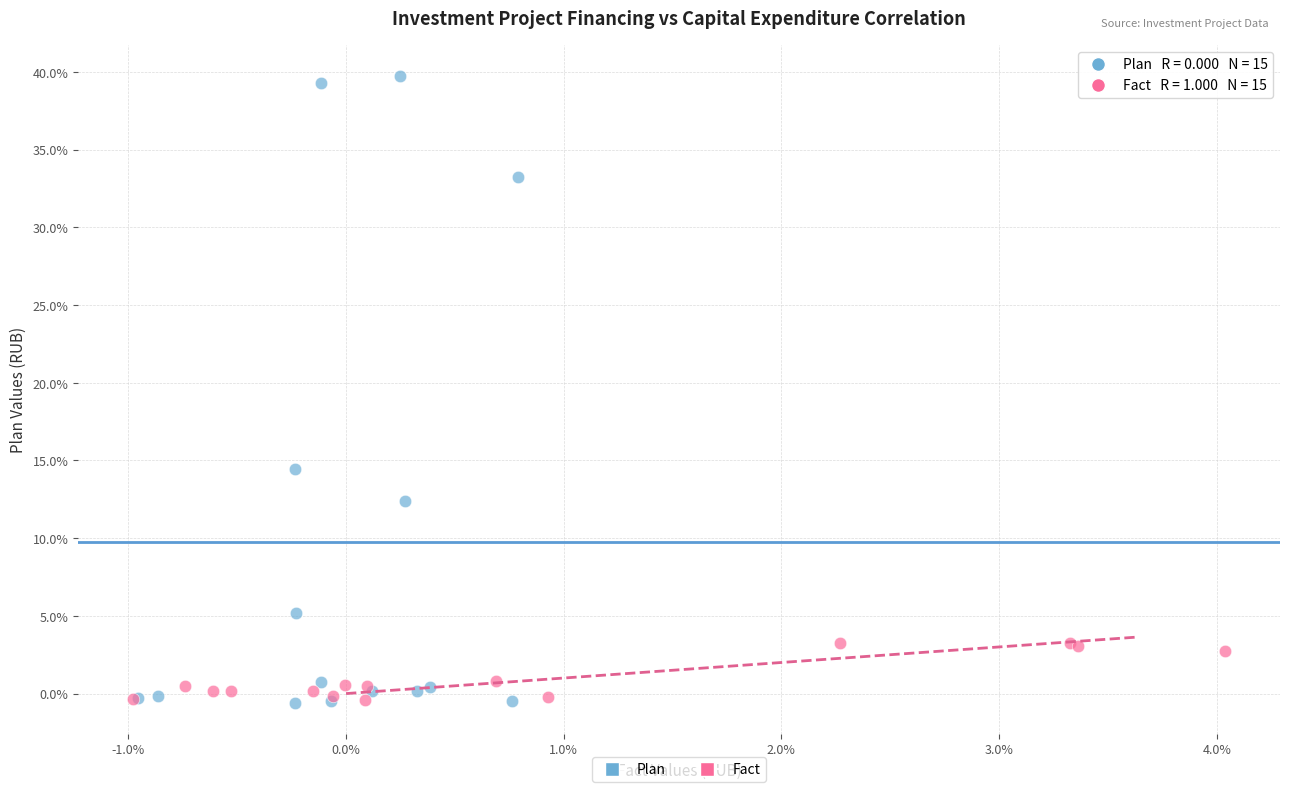

Which series has the widest spread of Y values?

Plan